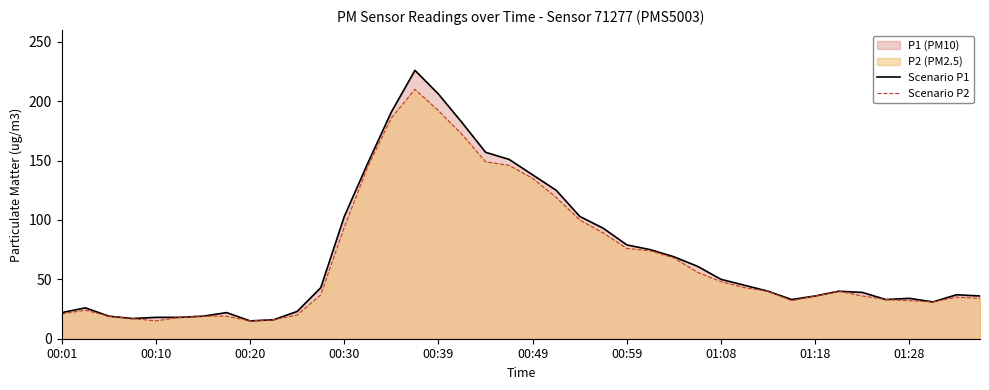

How many lines are shown in the chart?

2